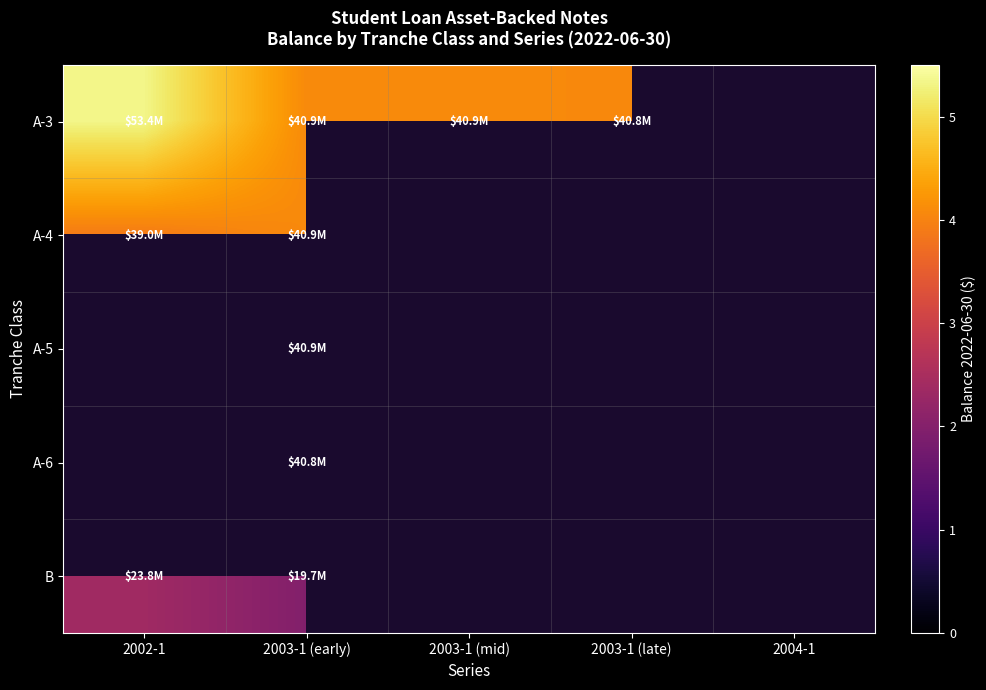

The A-6 series shows 20035338.9 at 2003-1 (early). True or false?

False